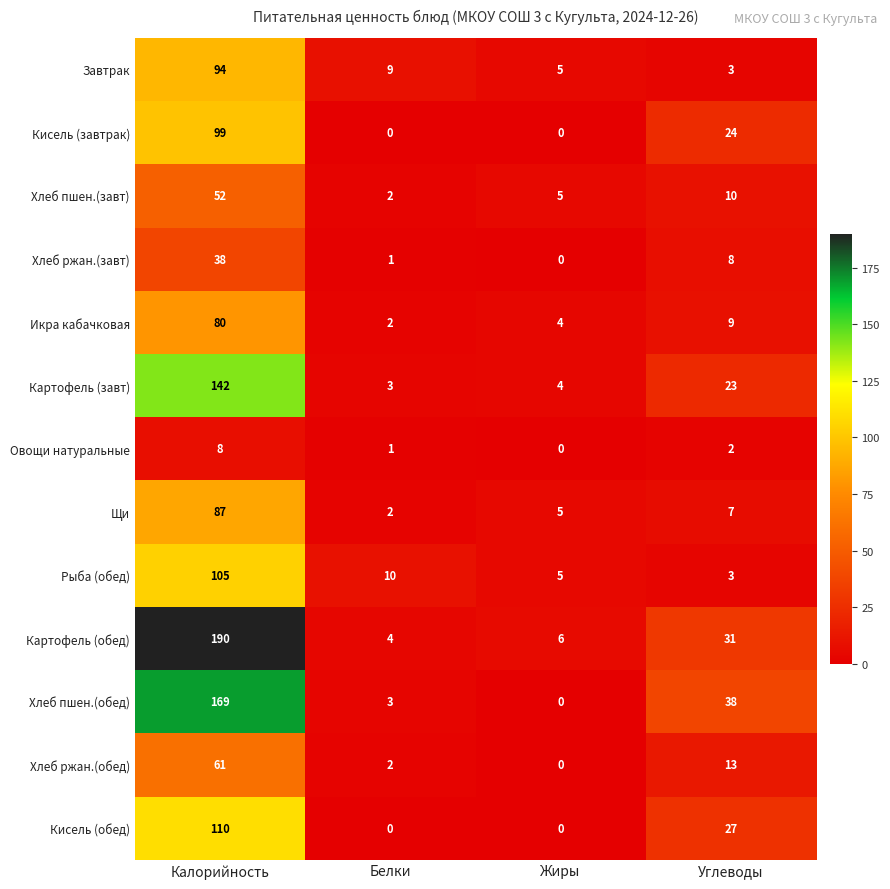

Is it true that Хлеб ржан.(обед) equals 1 at Белки?

False